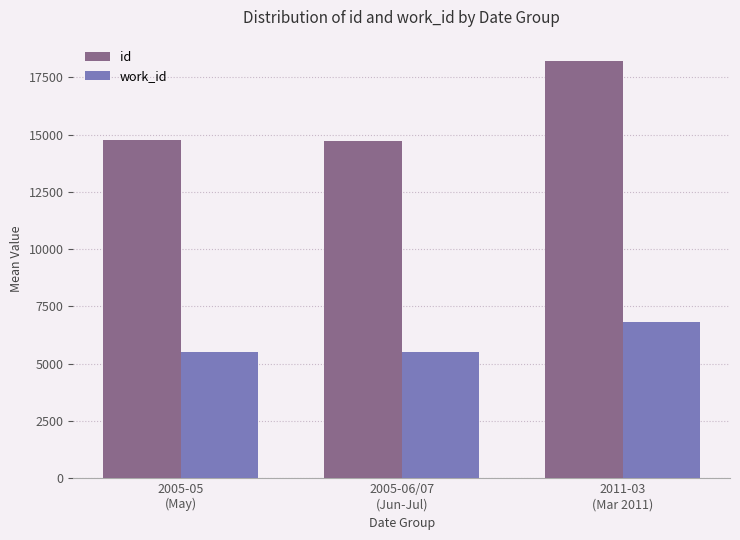

How many distinct data groups are displayed?

2